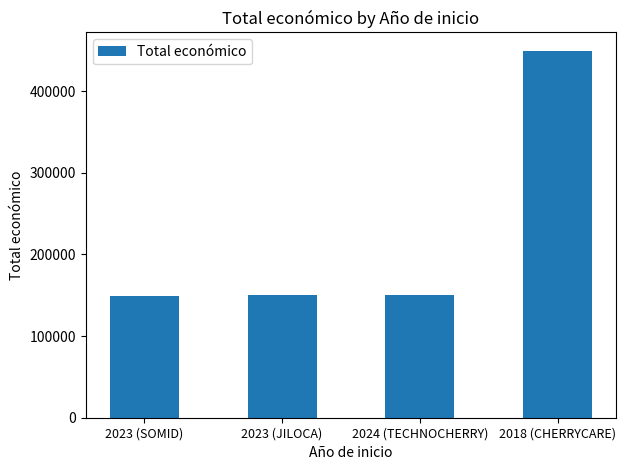

What is the label of the 3rd bar from the left?

2024 (TECHNOCHERRY)